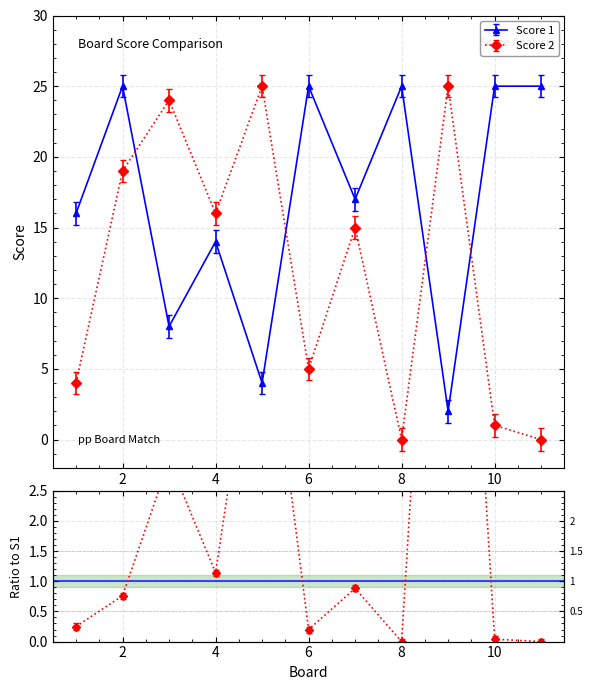

Where do Score 1 and Score 2 first cross each other?

2 and 3